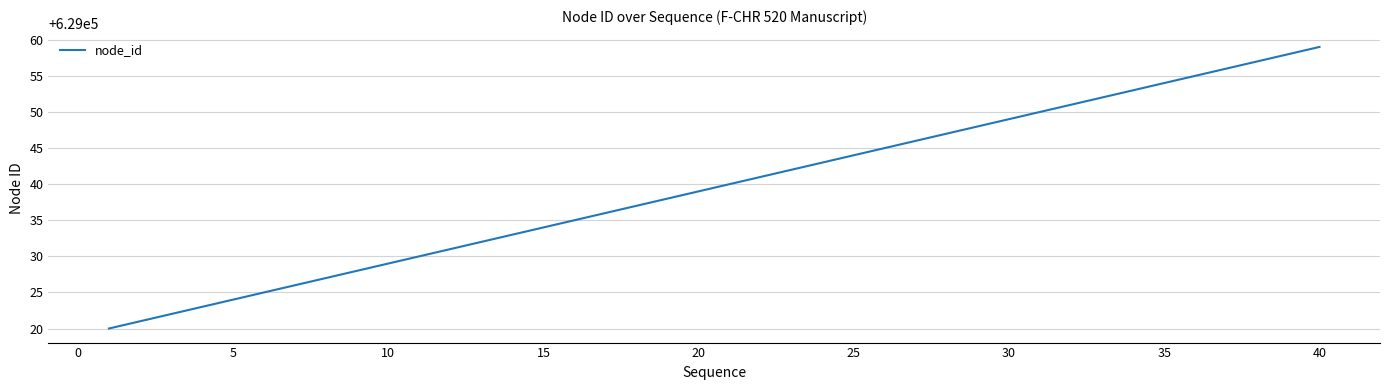

What is the minimum value shown in the chart?

629020